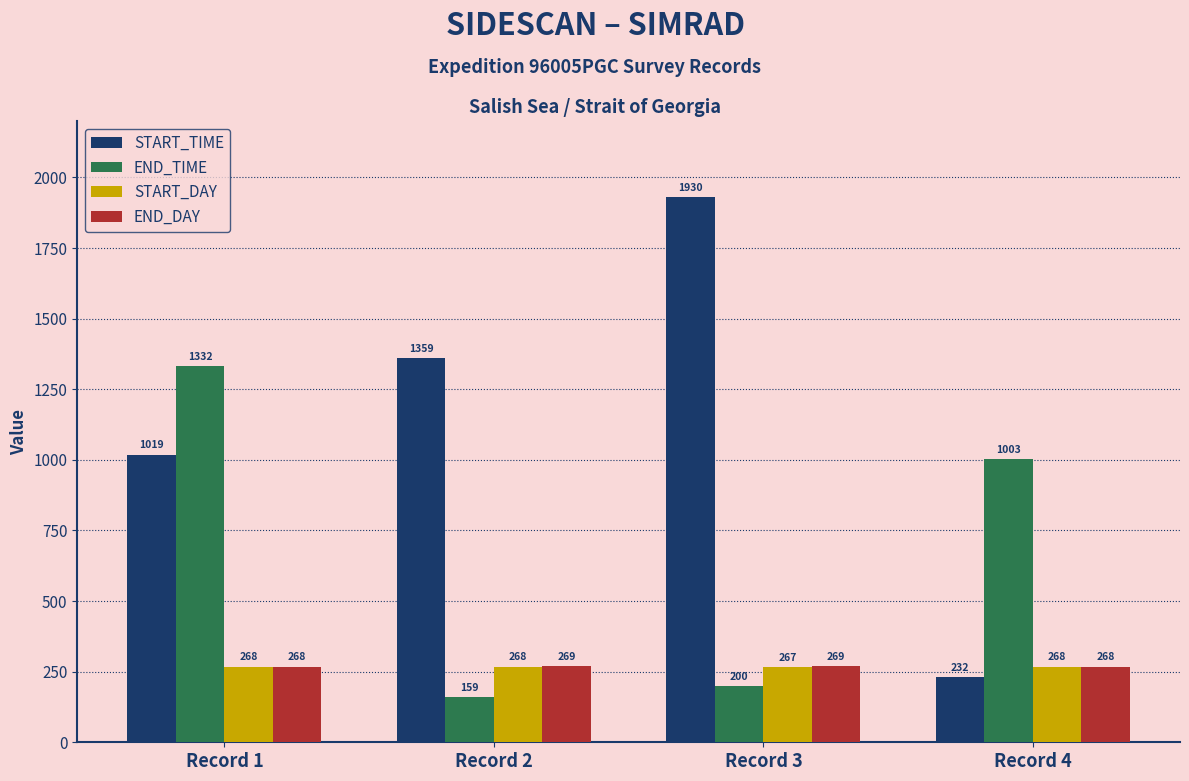

Reading left to right, transcribe all the data shown in this chart.

START_TIME: Record 1=1019	Record 2=1359	Record 3=1930	Record 4=232
END_TIME: Record 1=1332	Record 2=159	Record 3=200	Record 4=1003
START_DAY: Record 1=268	Record 2=268	Record 3=267	Record 4=268
END_DAY: Record 1=268	Record 2=269	Record 3=269	Record 4=268